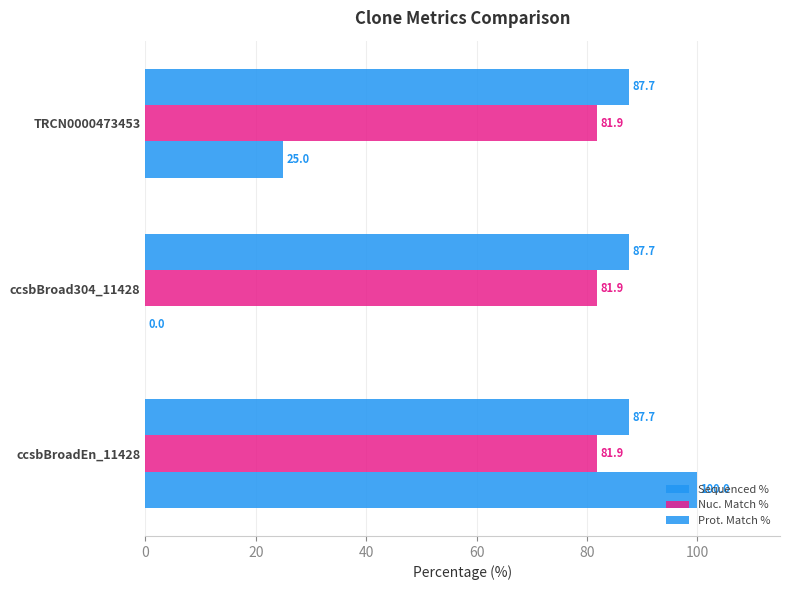

What is the sum of all Sequenced % values?

125.0